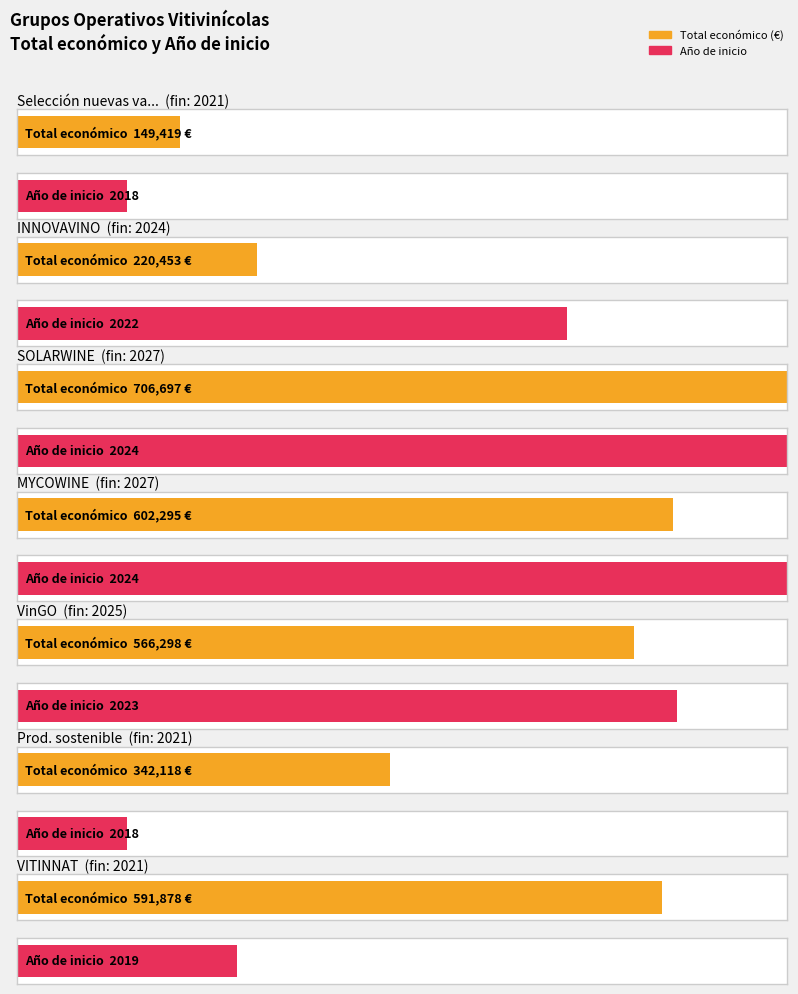

What are all the series names shown in the legend?

Total económico, Año de inicio